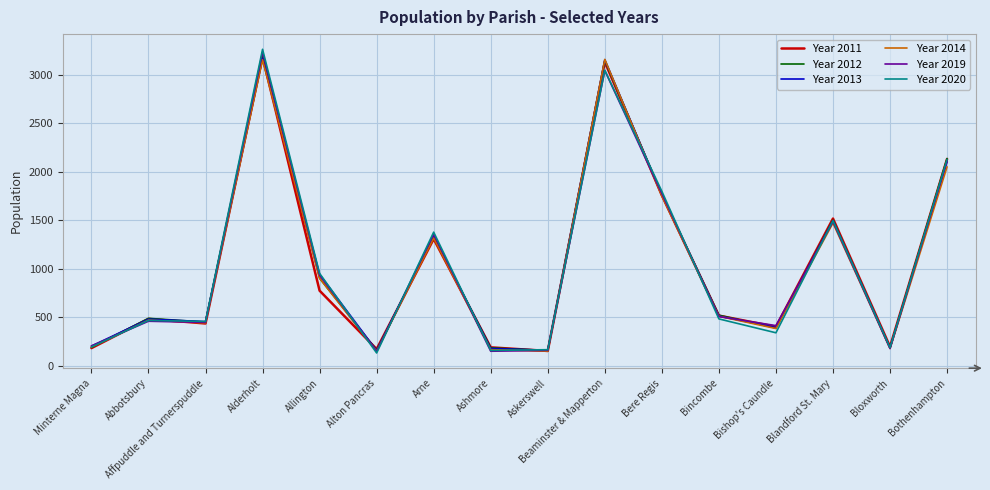

At which category does the chart reach its peak across all series?

Alderholt